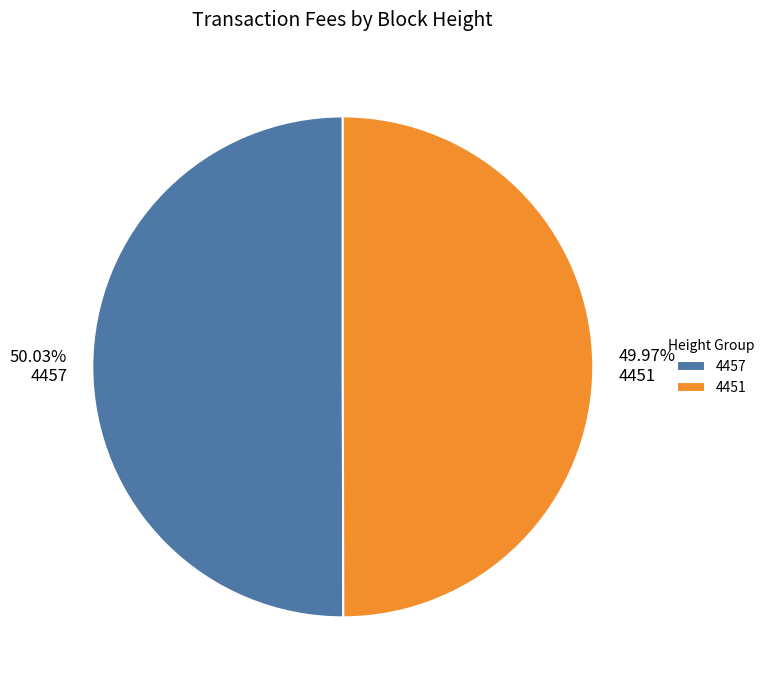

What percentage is the 4457 slice, to the nearest percent?

50%